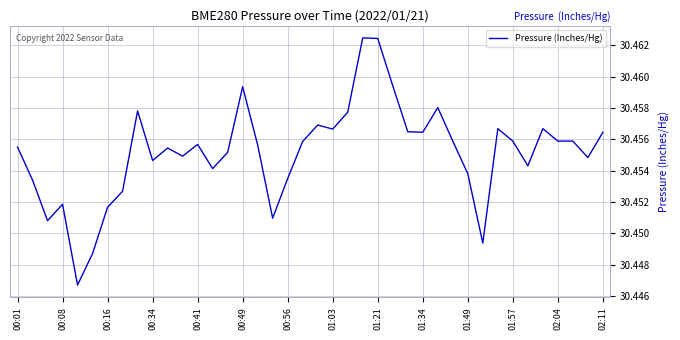

Which has a higher value, 01:49 or 00:49?

00:49